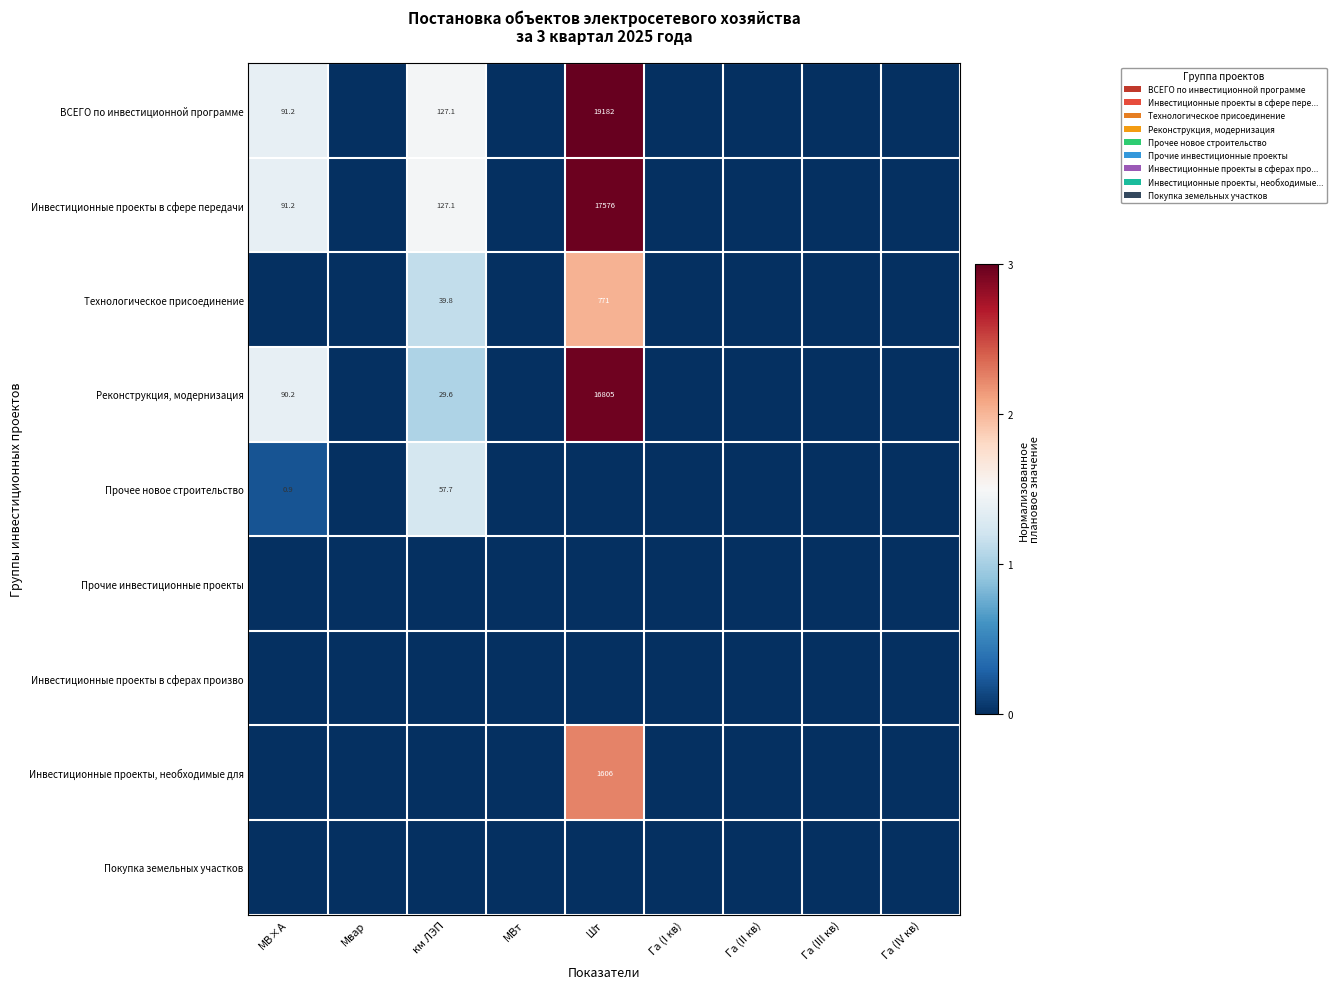

What is the difference between the Реконструкция, модернизация values at км ЛЭП and МВ×А?

60.6